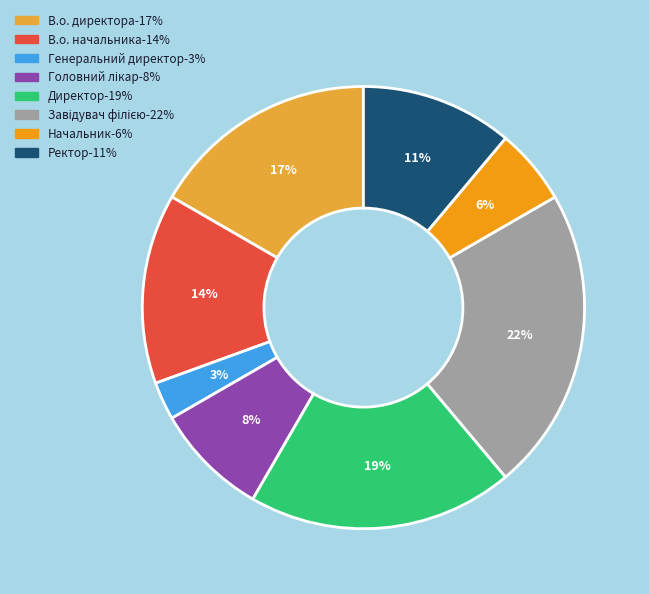

Does В.о. директора represent more than half of the total?

No